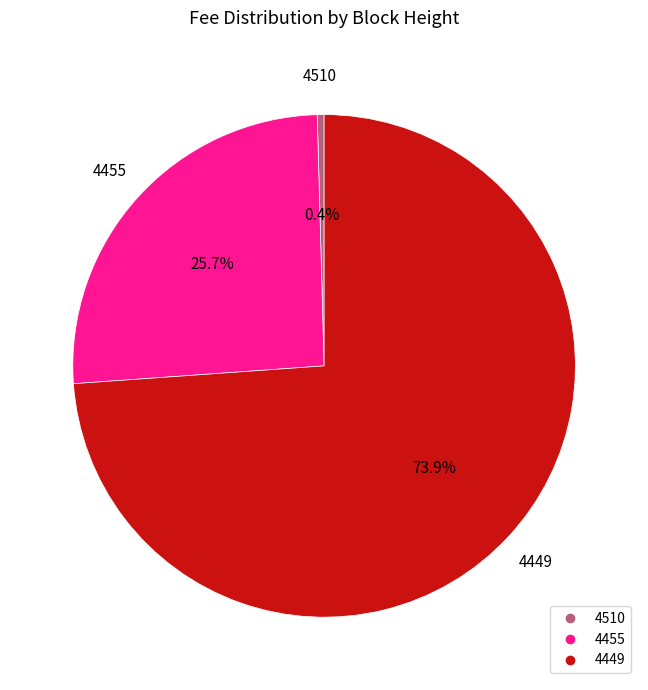

Which slice represents more than half of the pie?

4449